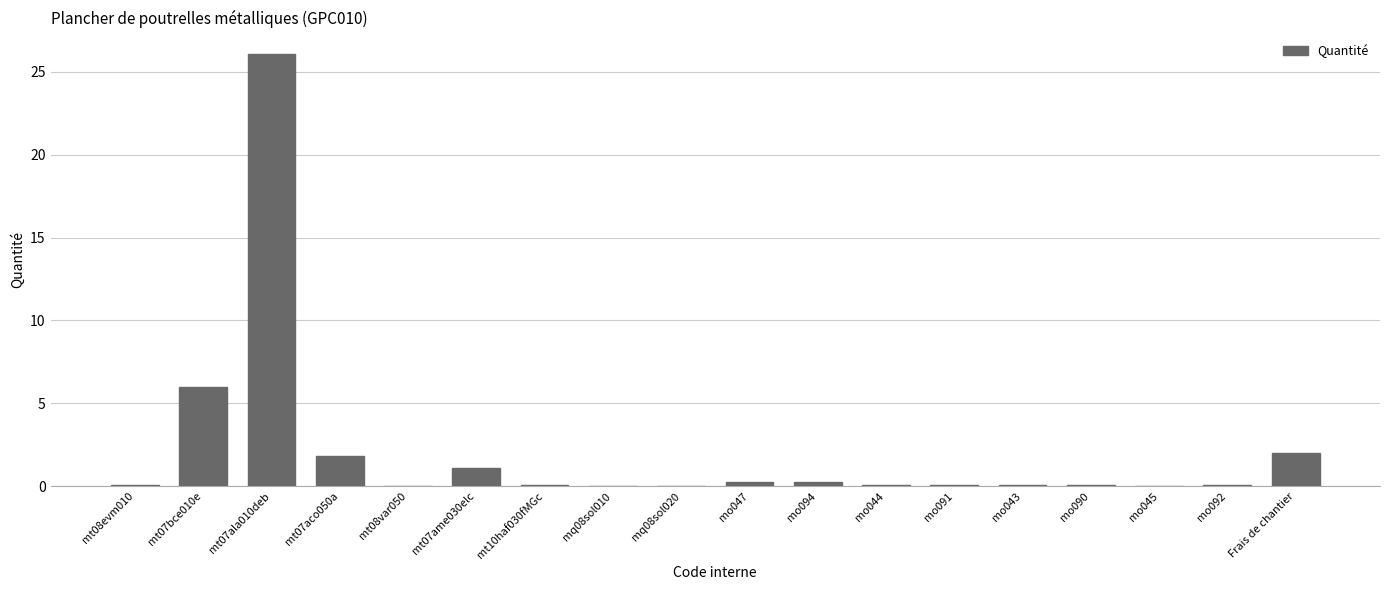

What is the maximum value shown in the chart?

26.1